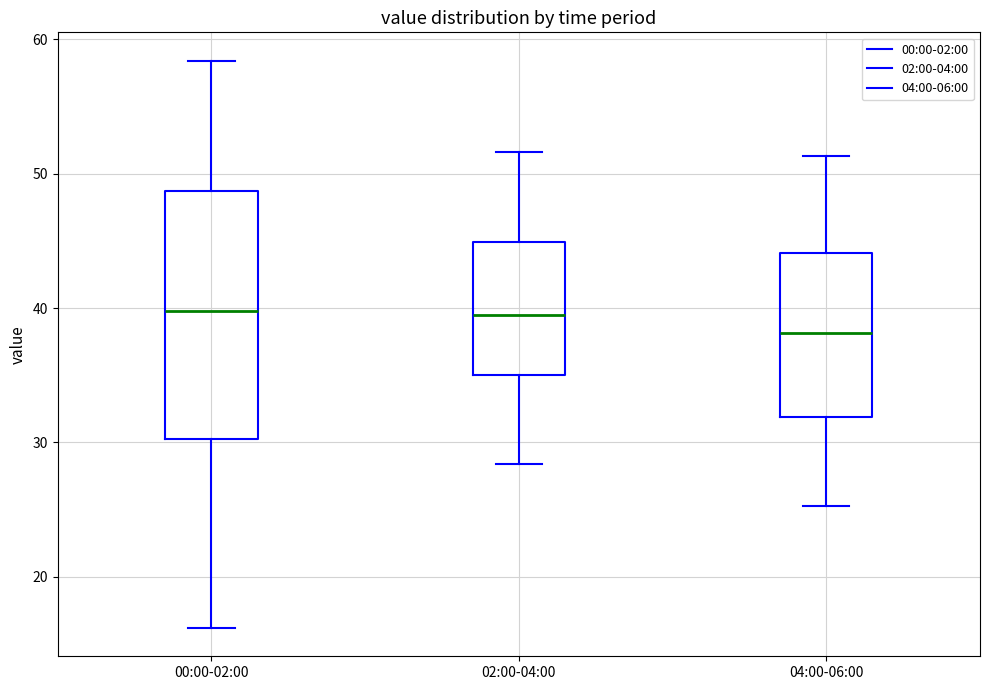

Reading left to right, transcribe this box plot: for each box, give where its median line is, the range the box spans, and where its two whiskers end, as read against the y-axis. The values are not printed on the chart, so give them approximately, as read against the axis.

00:00-02:00: median 40, box 30 to 49, whiskers 16 to 58
02:00-04:00: median 39, box 35 to 45, whiskers 28 to 52
04:00-06:00: median 38, box 32 to 44, whiskers 25 to 51